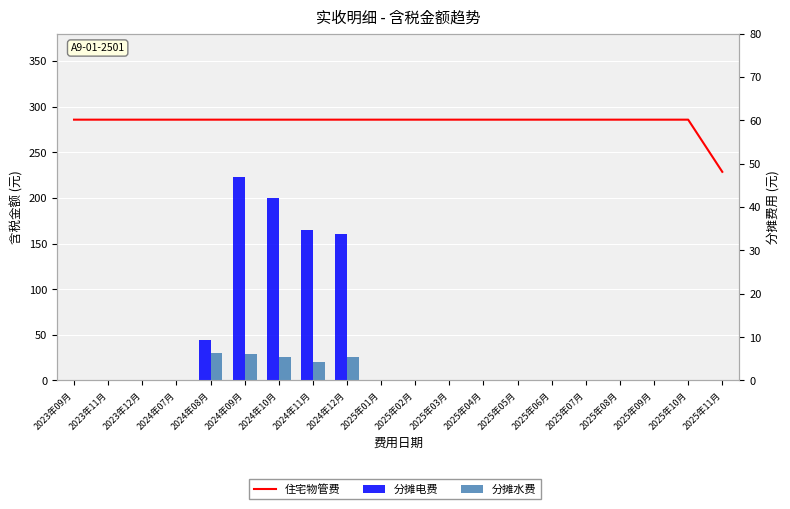

True or false: 分摊水费 has a value of 6.0 at 2024年09月.

True